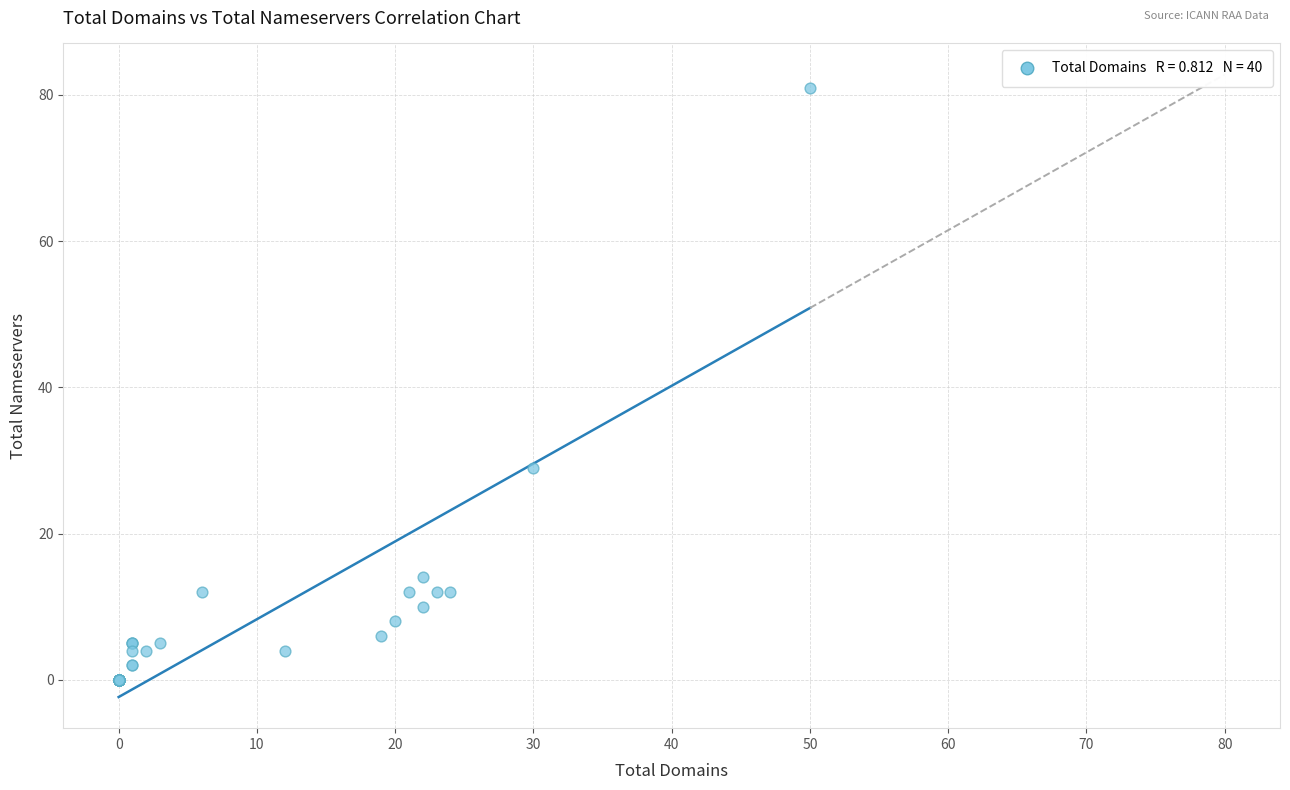

What Y value in the scatter plot is closest to 40?

29